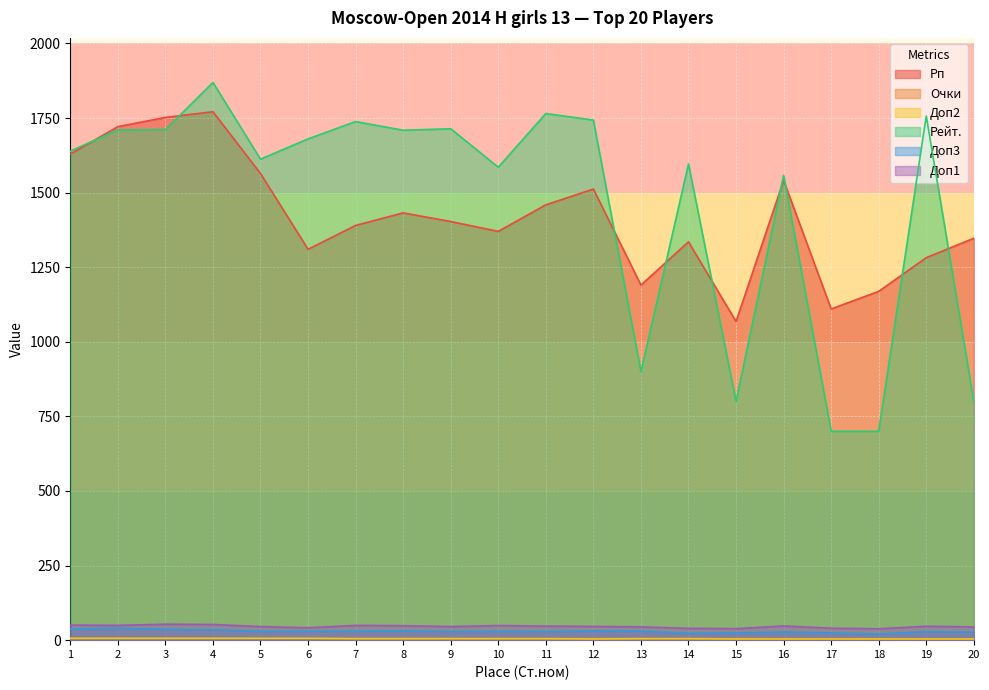

Read the Доп2 value at 20.

4.0